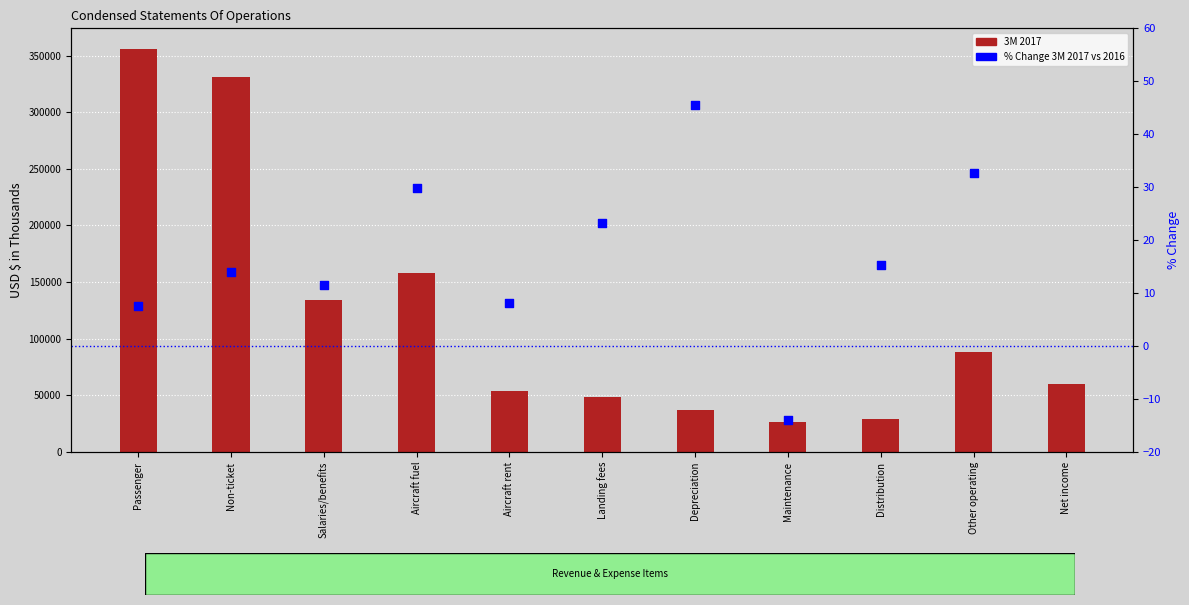

At how many categories does at least one series exceed 181720?

2